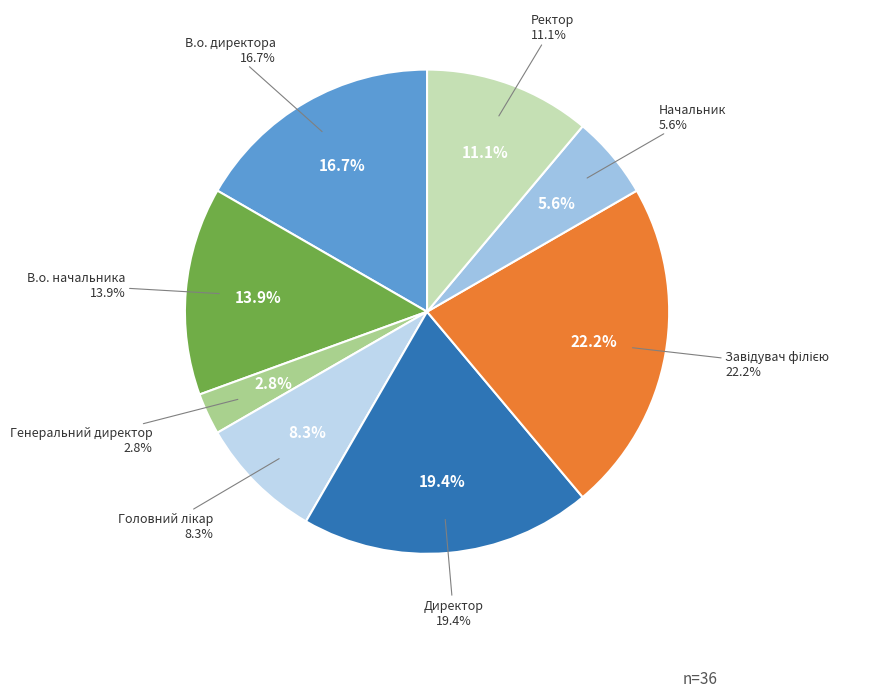

Which slice is the largest?

Завідувач філією